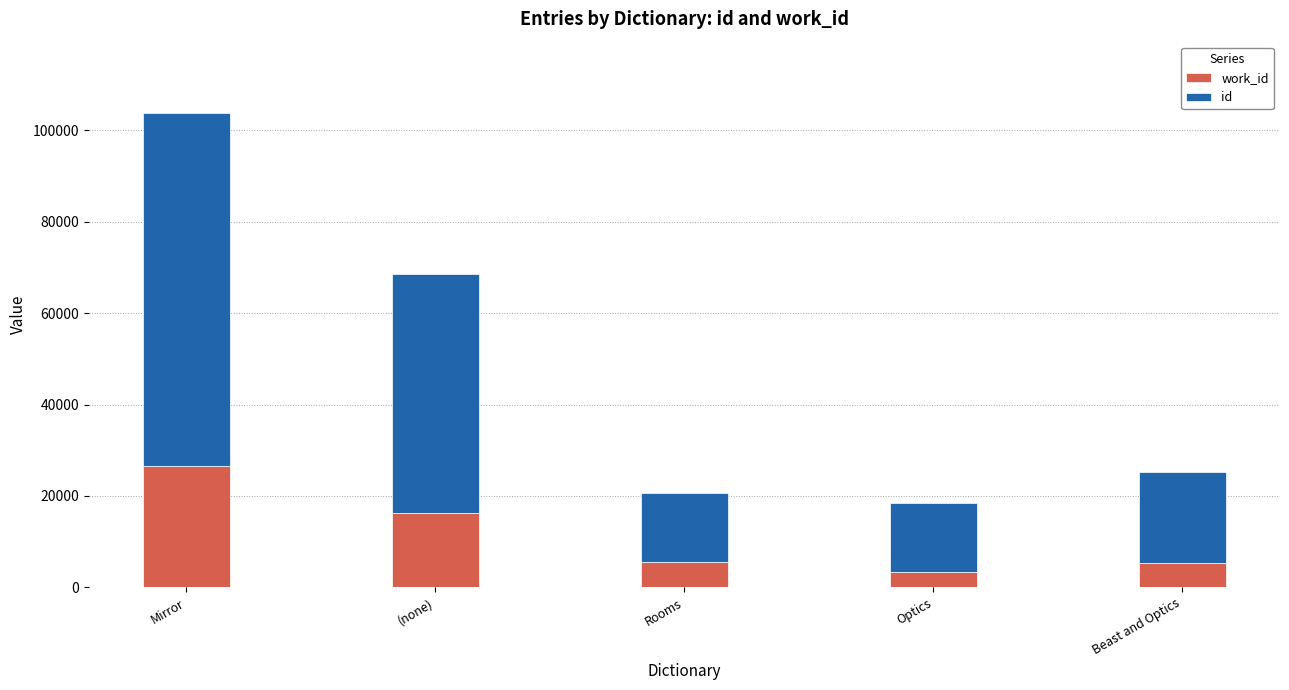

What is the total value across all series at Optics?

18474